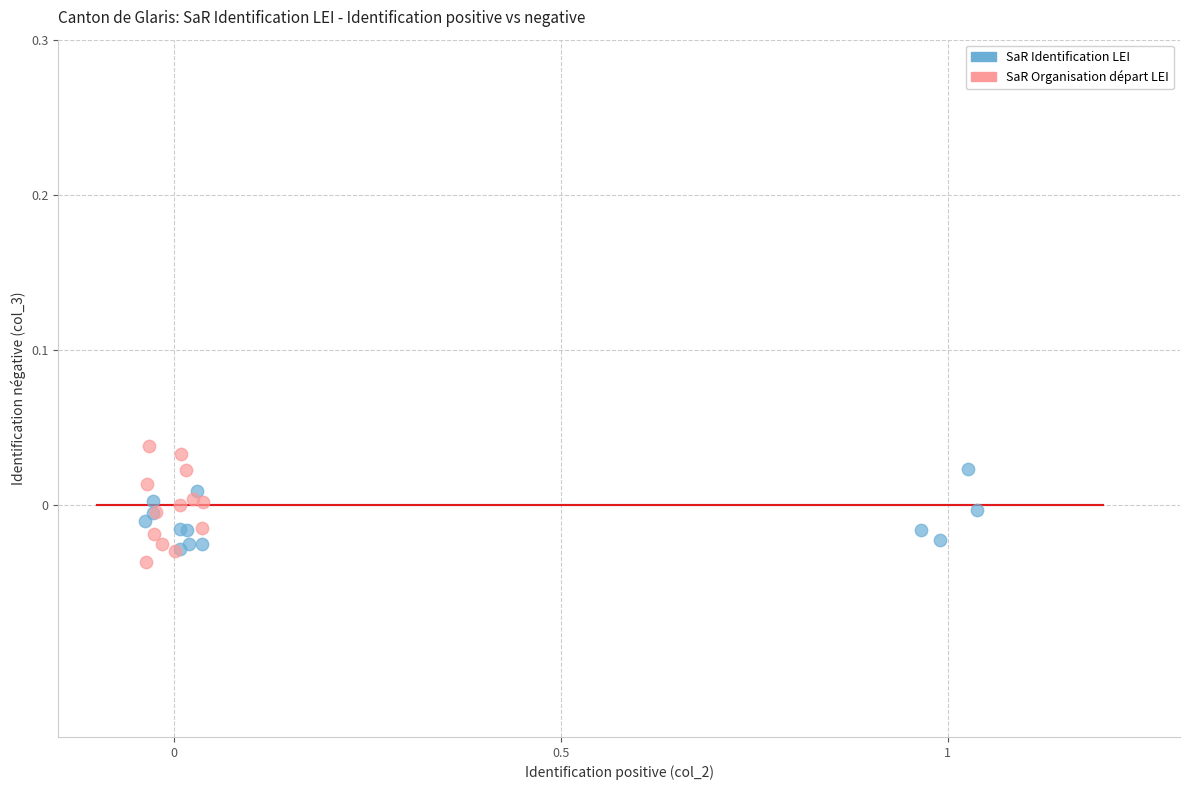

Which series has the largest Y range (max minus min)?

SaR Organisation départ LEI